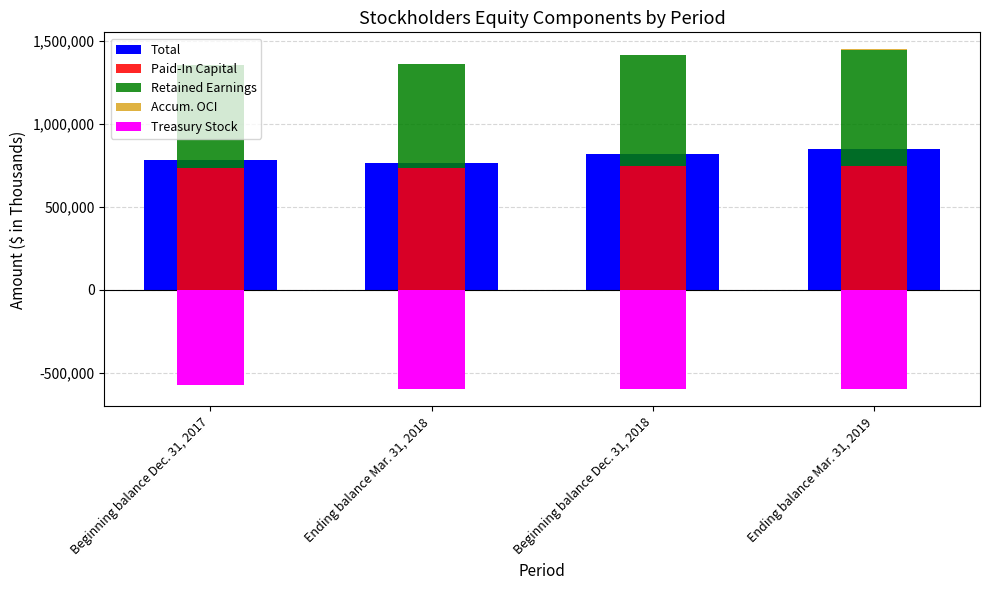

How many data points in Accum. OCI are above 4221?

1